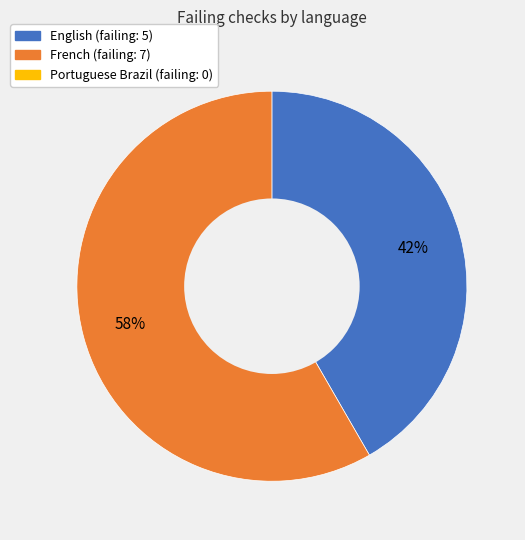

Does any single category account for the majority?

Yes